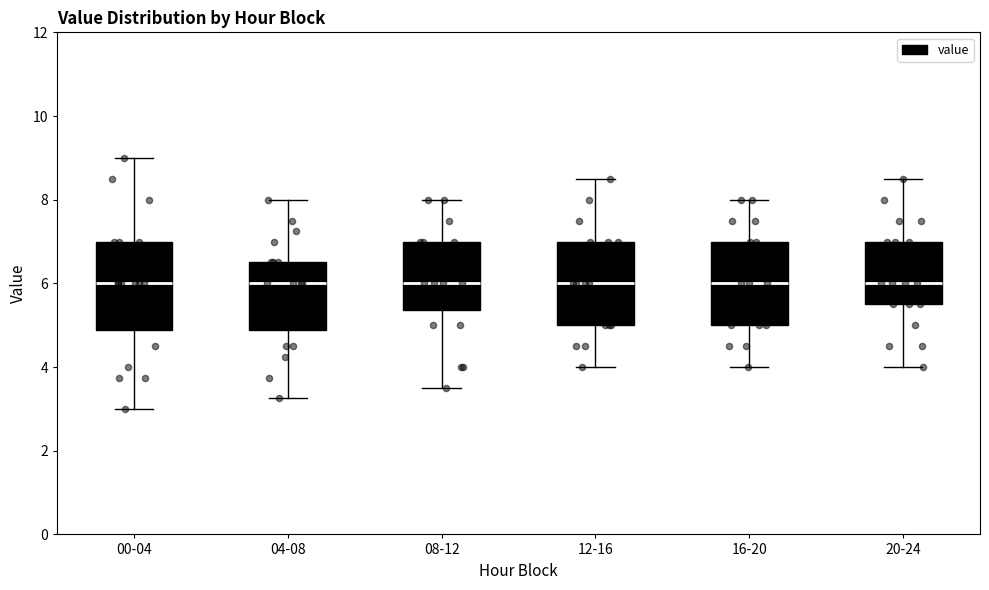

Where is the lower edge of the box for 08-12 on the y-axis? The values are not printed on the chart, so give them approximately, as read against the axis.

5.4